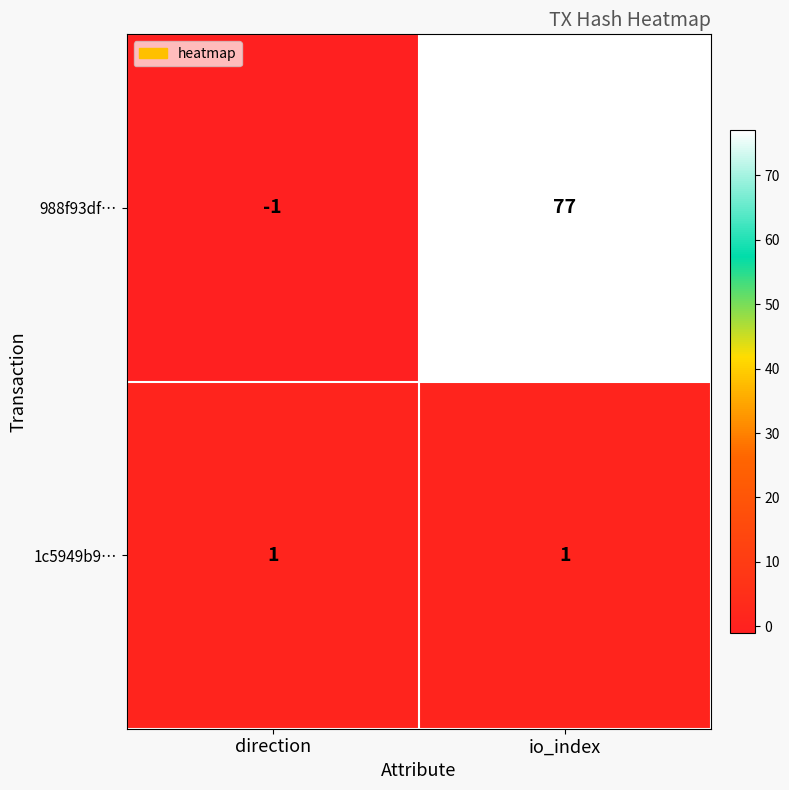

Rank the series at io_index from highest to lowest value.

988f93df…, 1c5949b9…